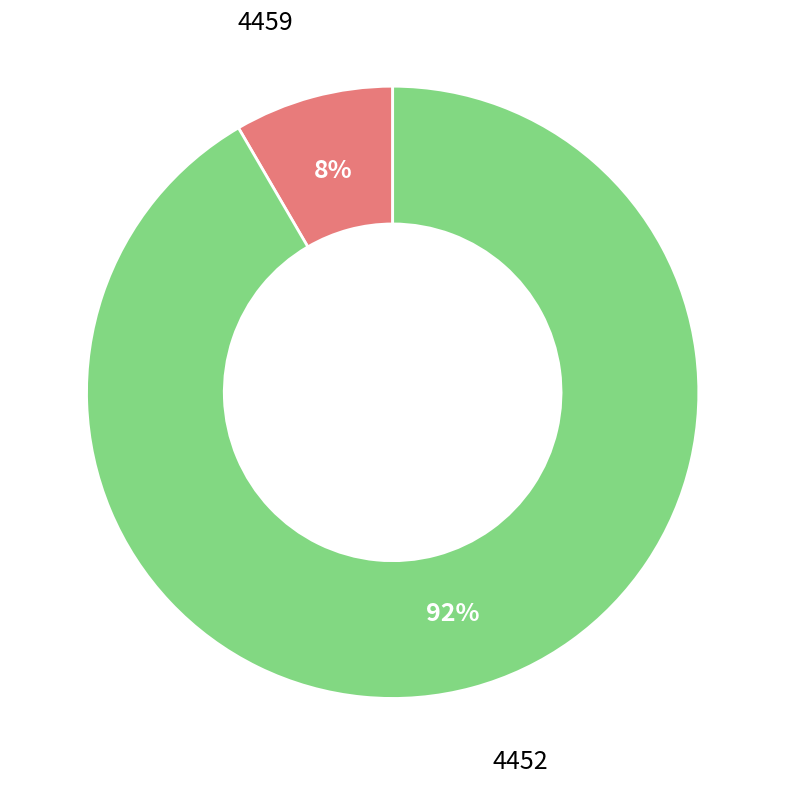

To the nearest percent, what is the average slice percentage?

50%